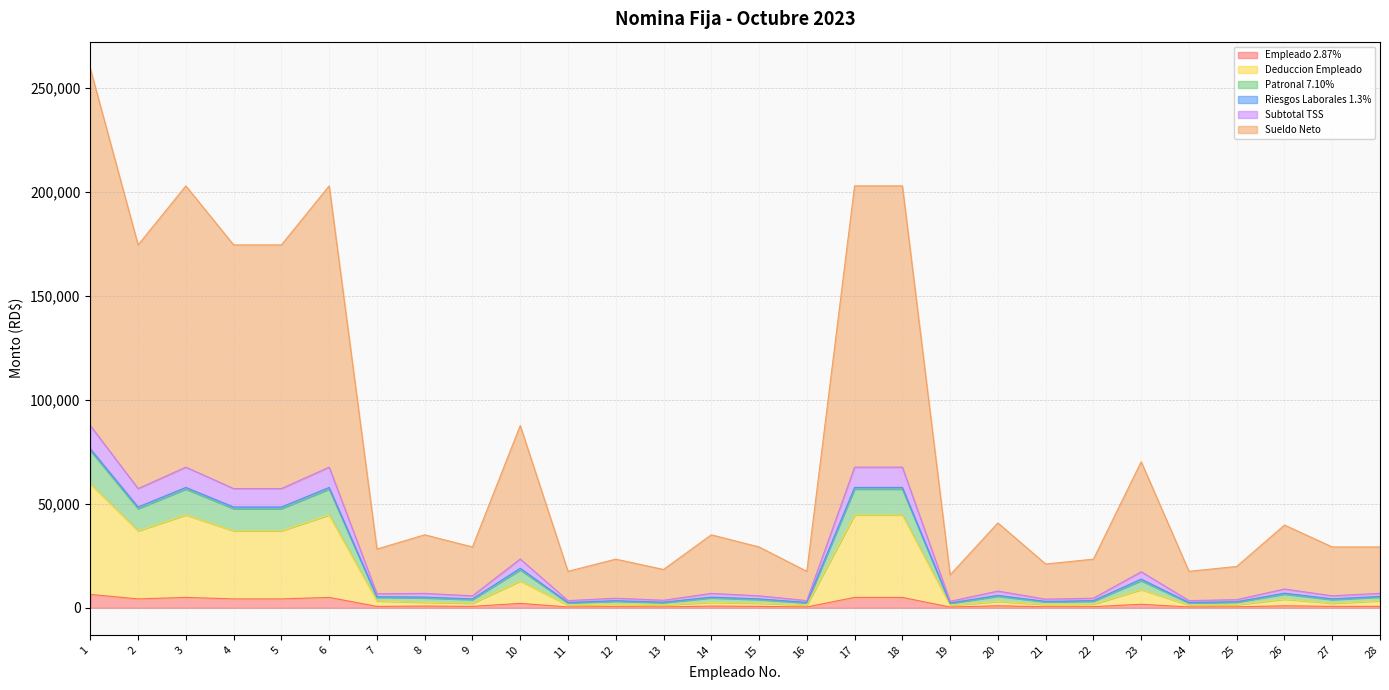

At which category does Patronal 7.10% reach its first local peak?

3